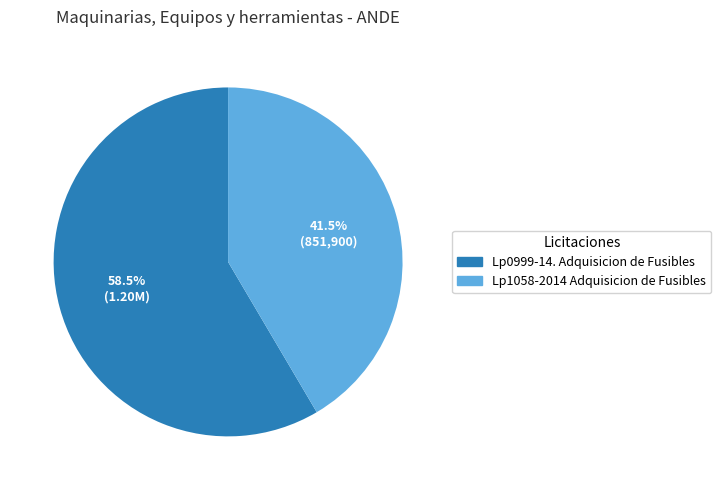

Which has a higher value, Lp1058-2014 Adquisicion de Fusibles or Lp0999-14. Adquisicion de Fusibles?

Lp0999-14. Adquisicion de Fusibles